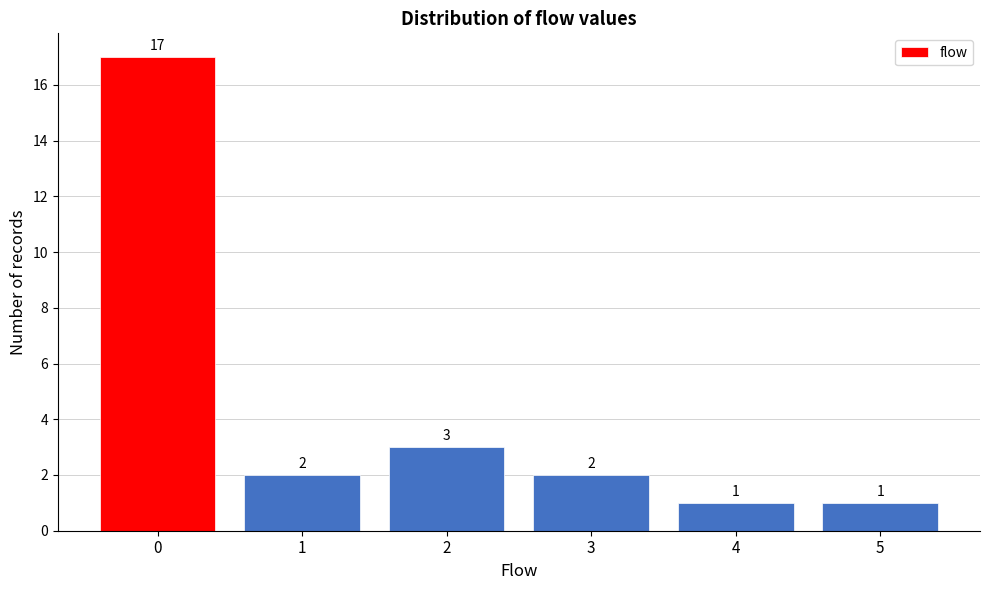

Reading right to left, extract all data points from this chart.

1	1	2	3	2	17